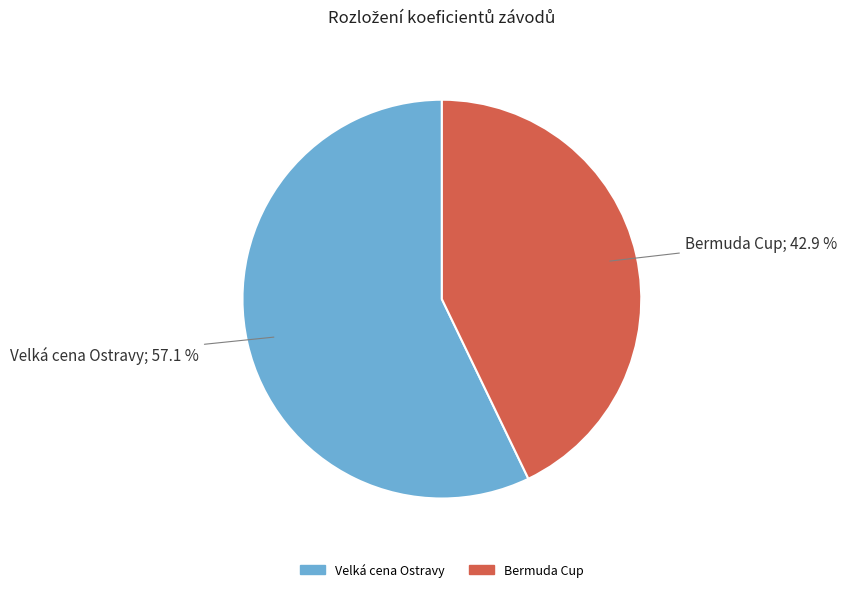

How many segments does this pie chart have?

2